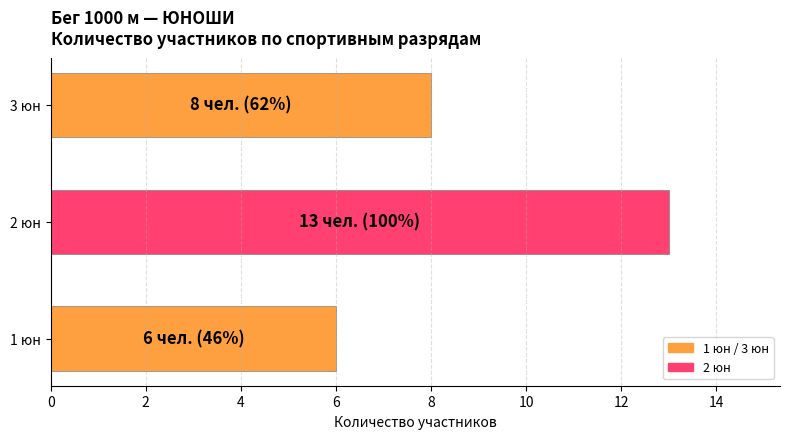

Read the value at 1 юн.

6